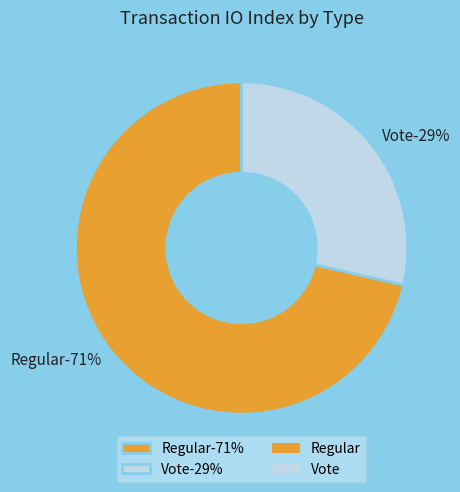

True or false: Vote accounts for 29% of the total.

True